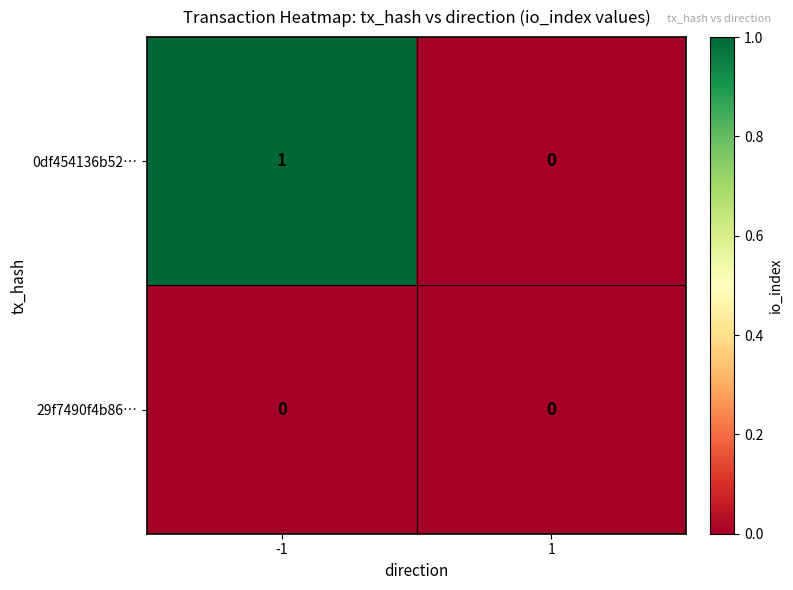

Rank the series by their average value, from highest to lowest.

0df454136b52…, 29f7490f4b86…